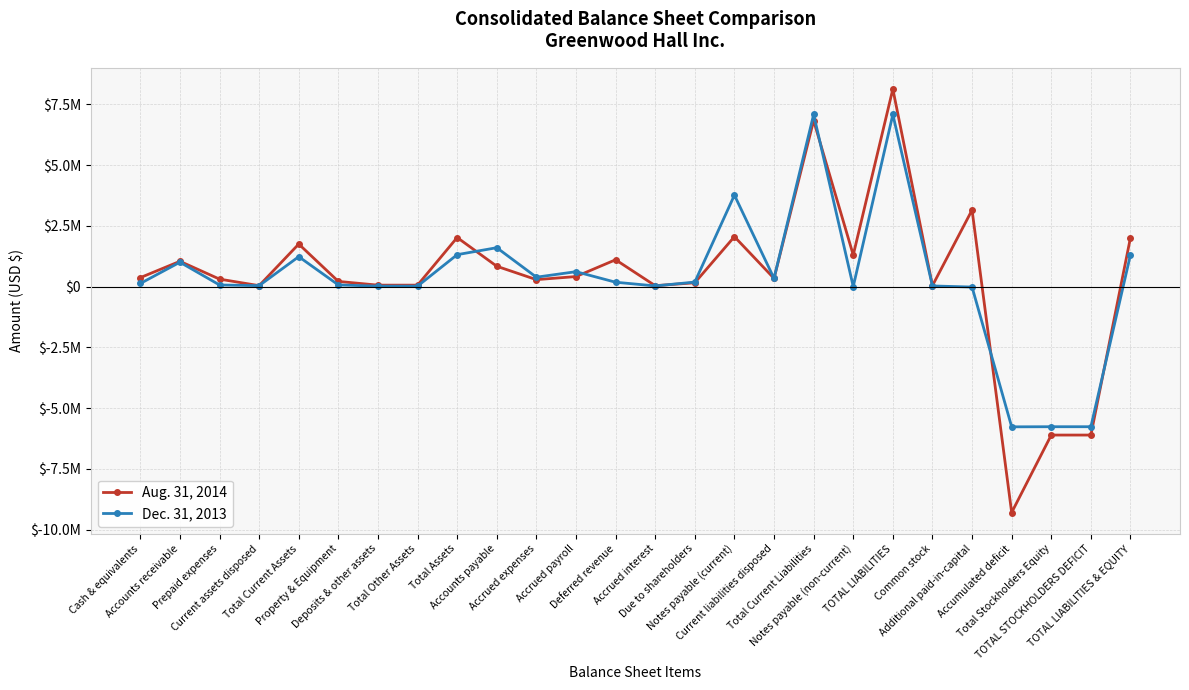

What are all the series names shown in the legend?

Aug. 31, 2014, Dec. 31, 2013